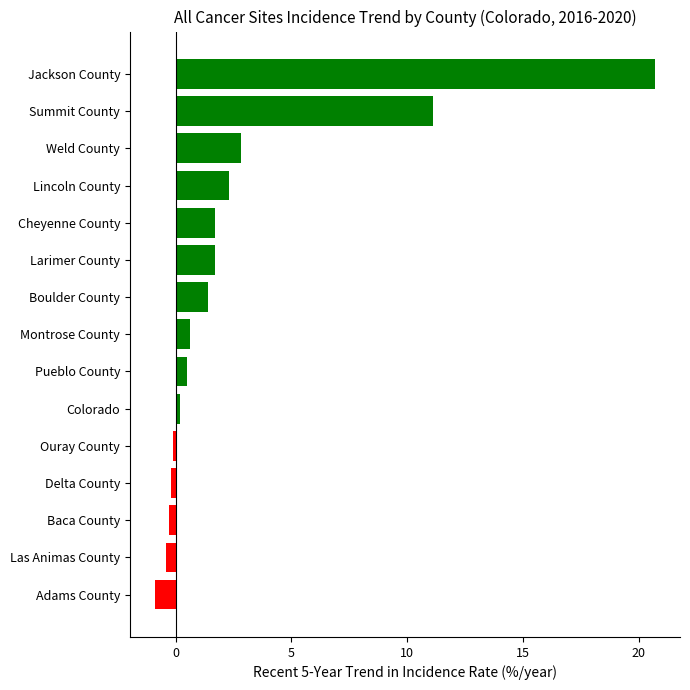

Which category has the highest value across all series?

Jackson County